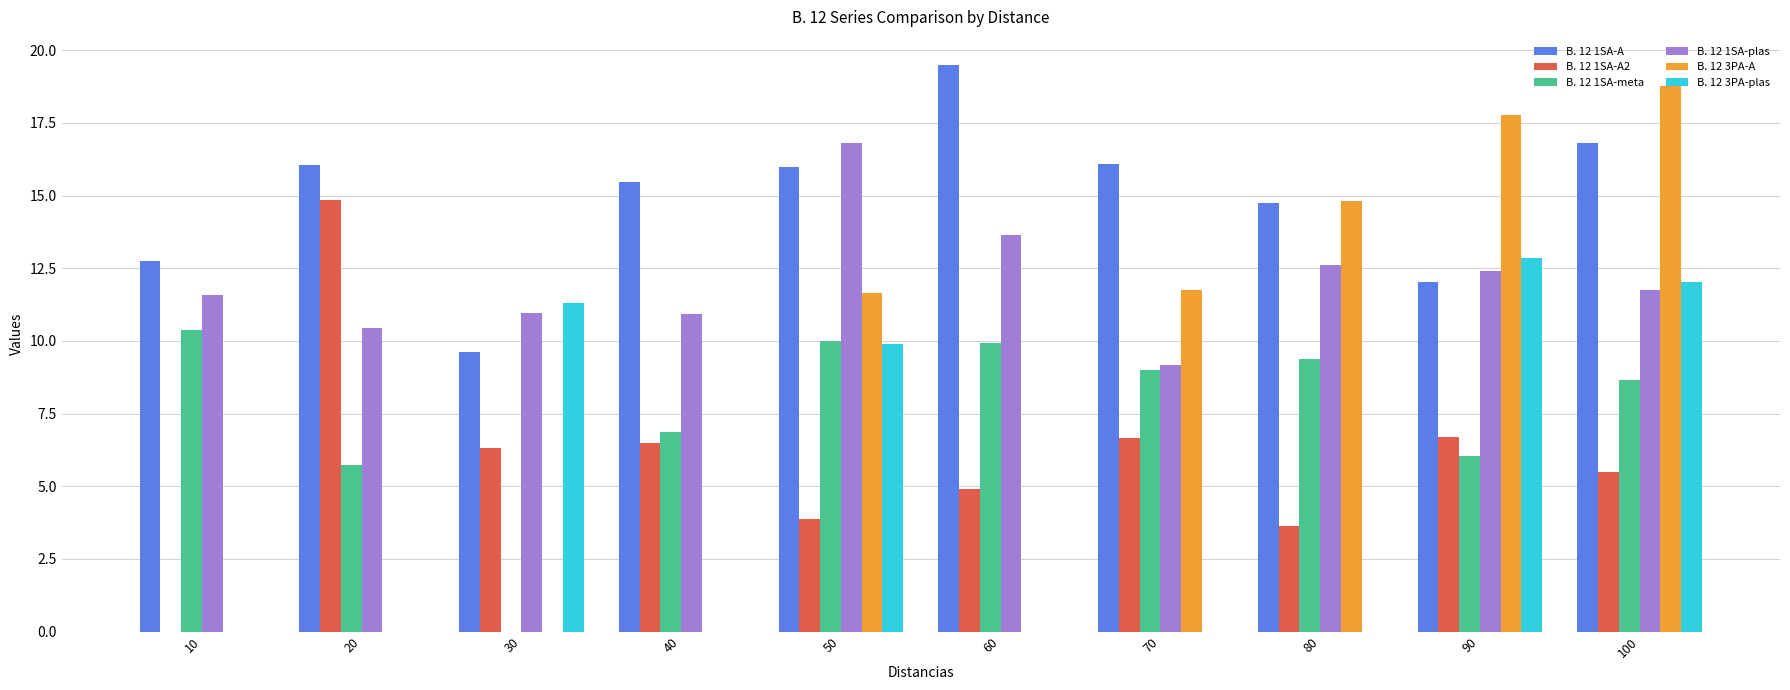

Between 10 and 90, which series saw the biggest shift?

B. 12 3PA-A